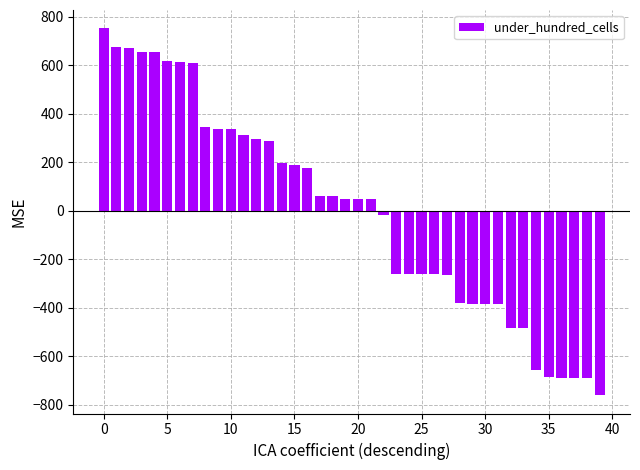

What is the difference between the maximum and minimum values?

1514.0